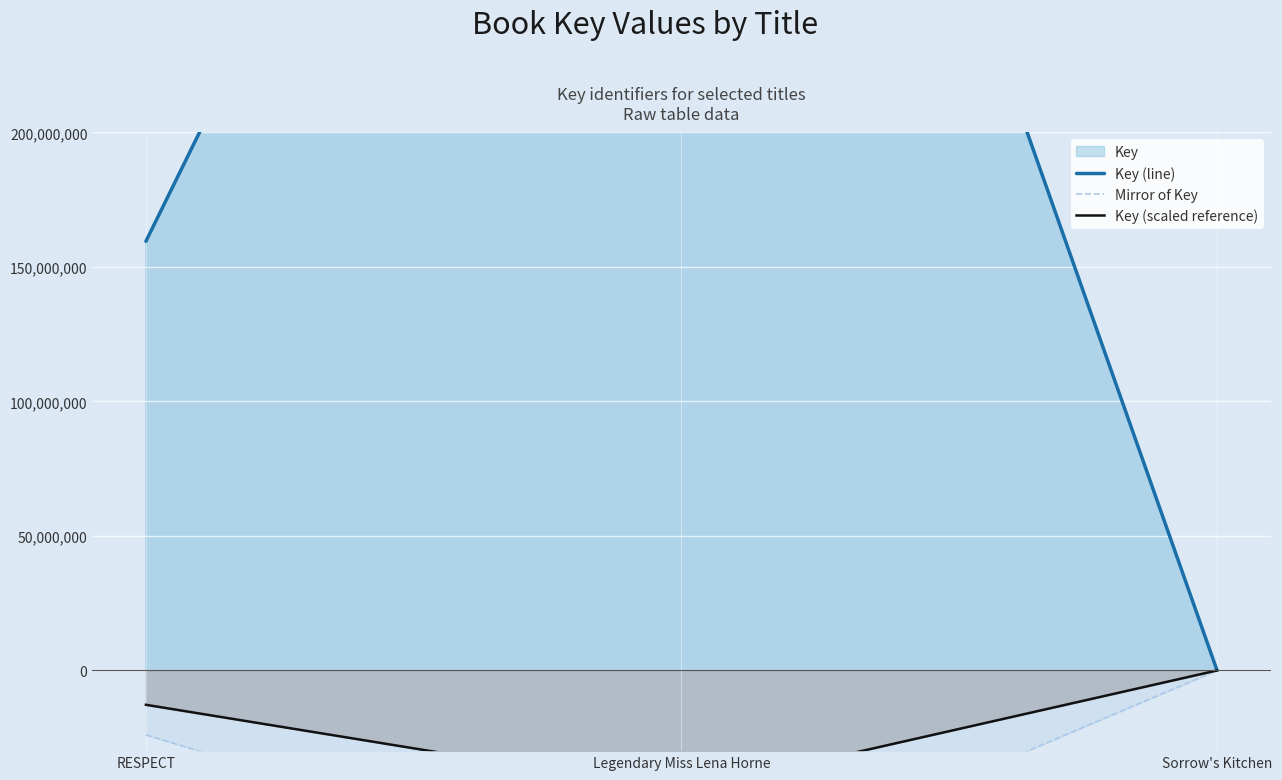

What is the label of the 2nd point from the right?

Legendary Miss Lena Horne